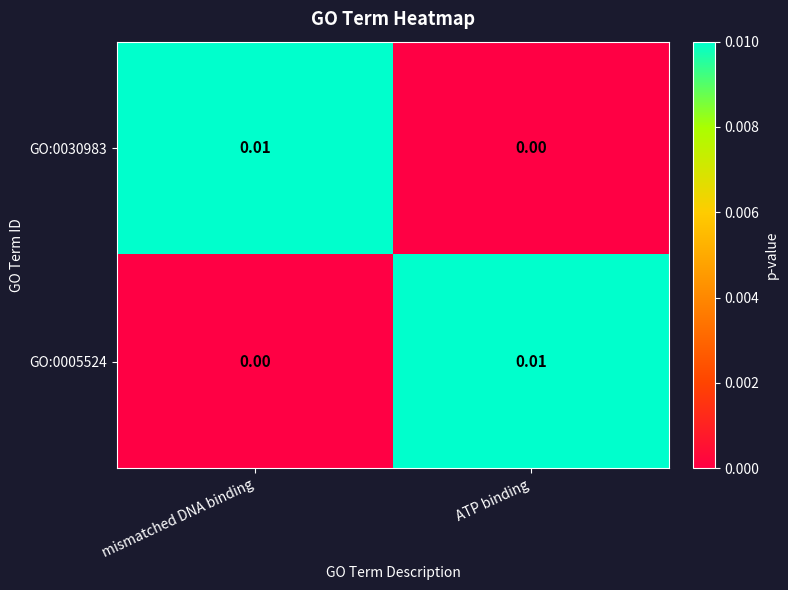

Is the value of GO:0005524 at mismatched DNA binding greater than the value of GO:0030983 at mismatched DNA binding?

No